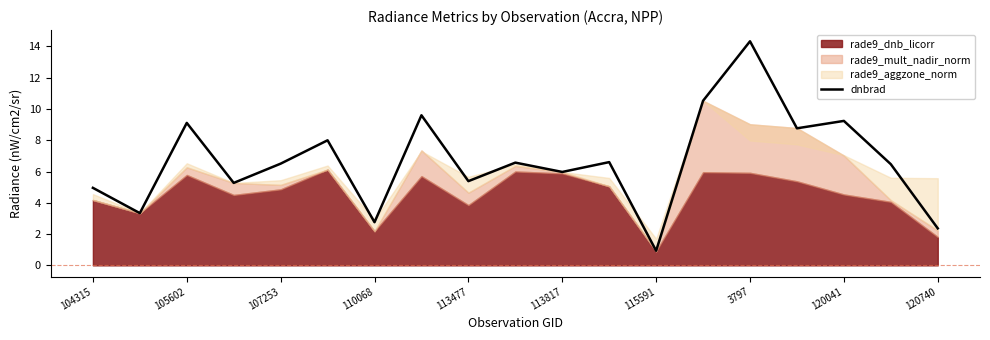

What is the smallest value displayed?

0.9